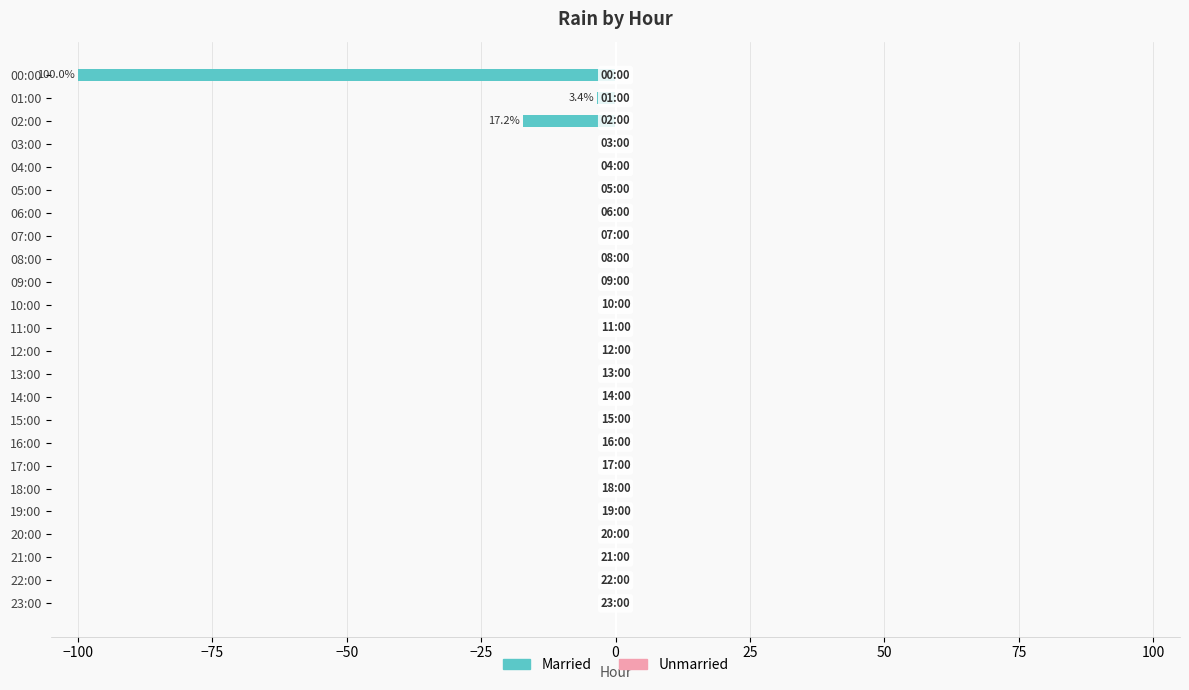

Are the bars horizontal?

Yes